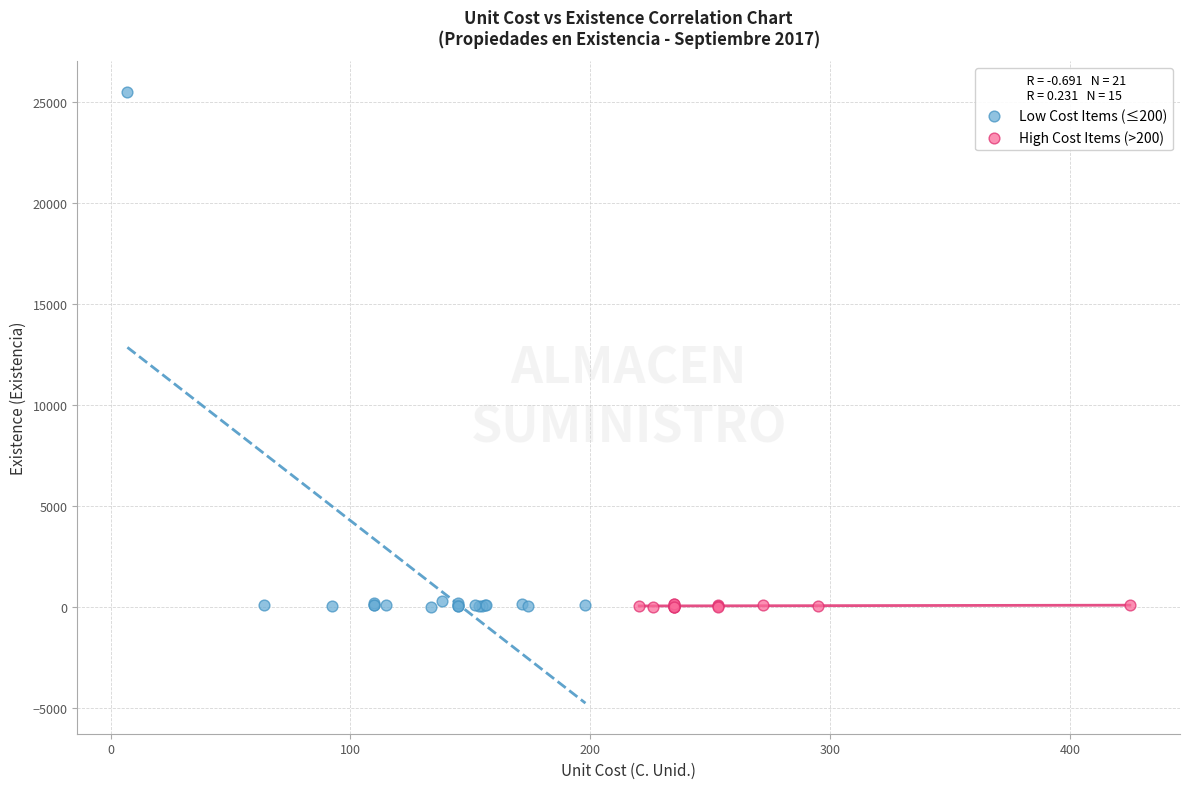

Which series has the largest Y range (max minus min)?

Low Cost Items (≤200)